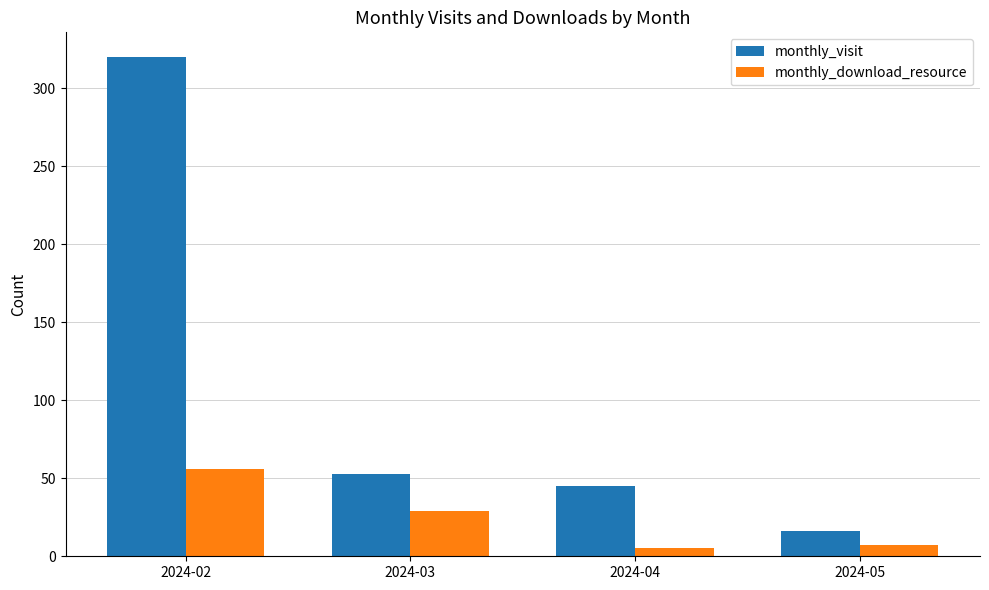

What is the sum of all monthly_visit values?

434